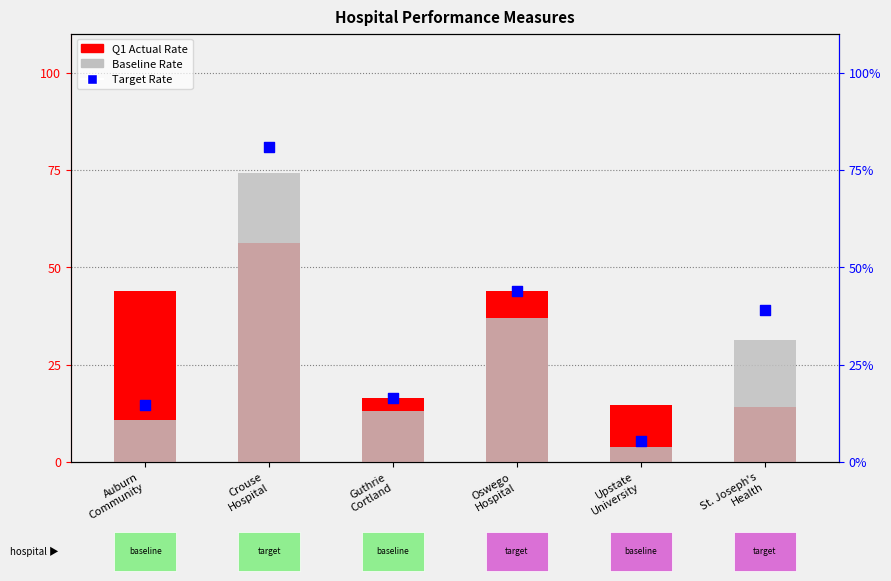

Which series has the largest Y range (max minus min)?

Target Rate